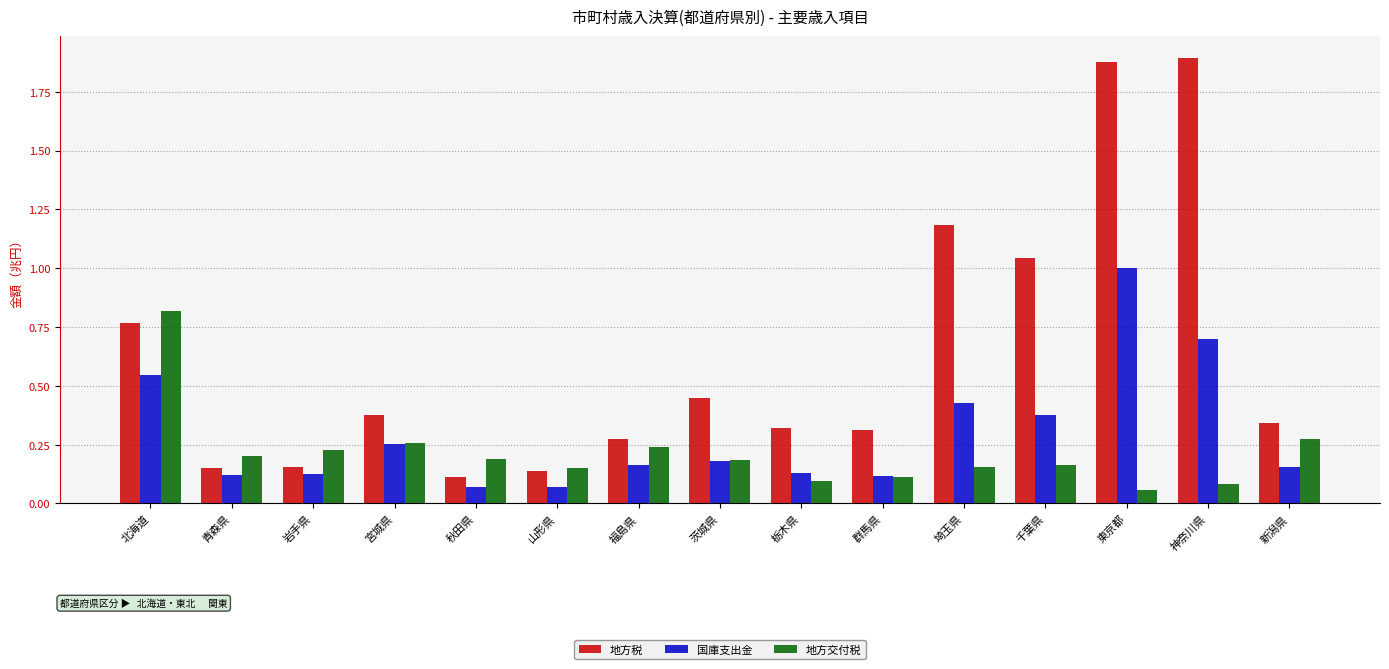

Count the number of categories in the chart.

15